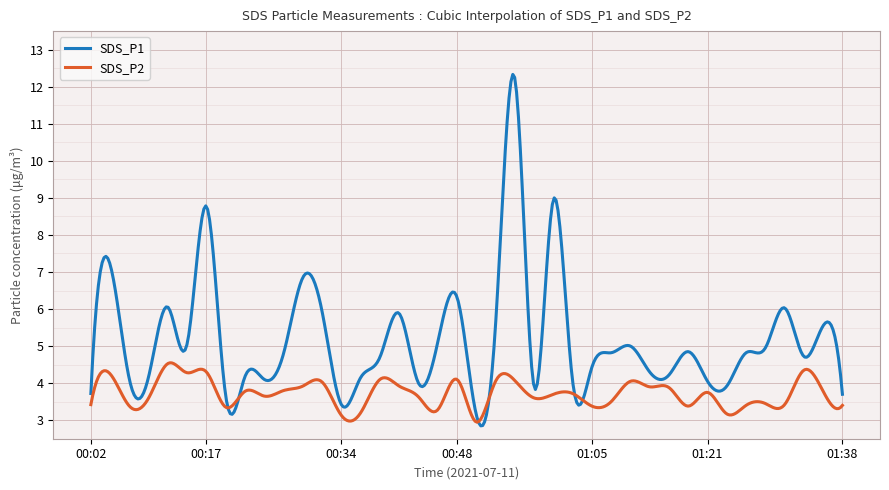

Which series has the widest spread of values?

SDS_P1